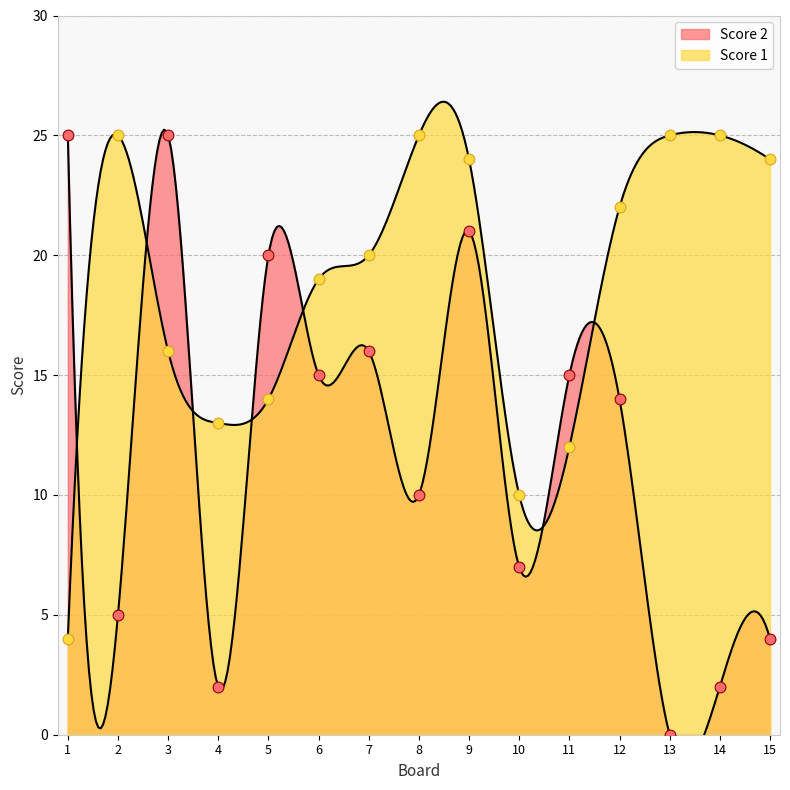

What is the total value across all series at 8?

35